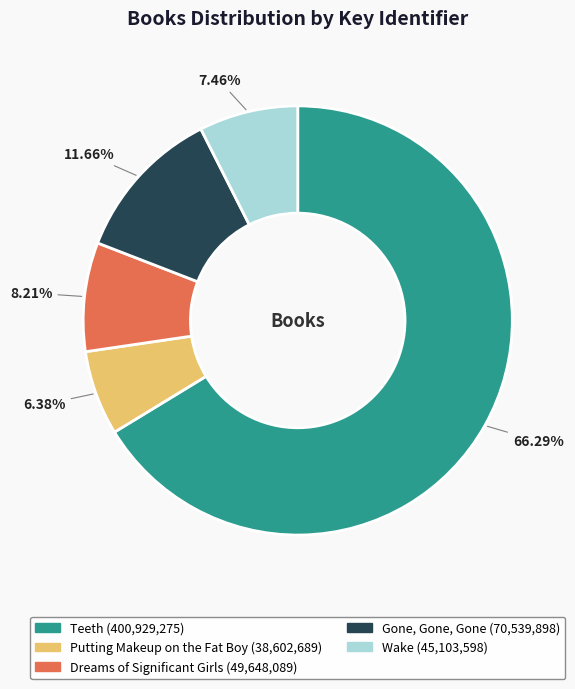

To the nearest percent, what is the difference between the largest and smallest slice percentages?

60%